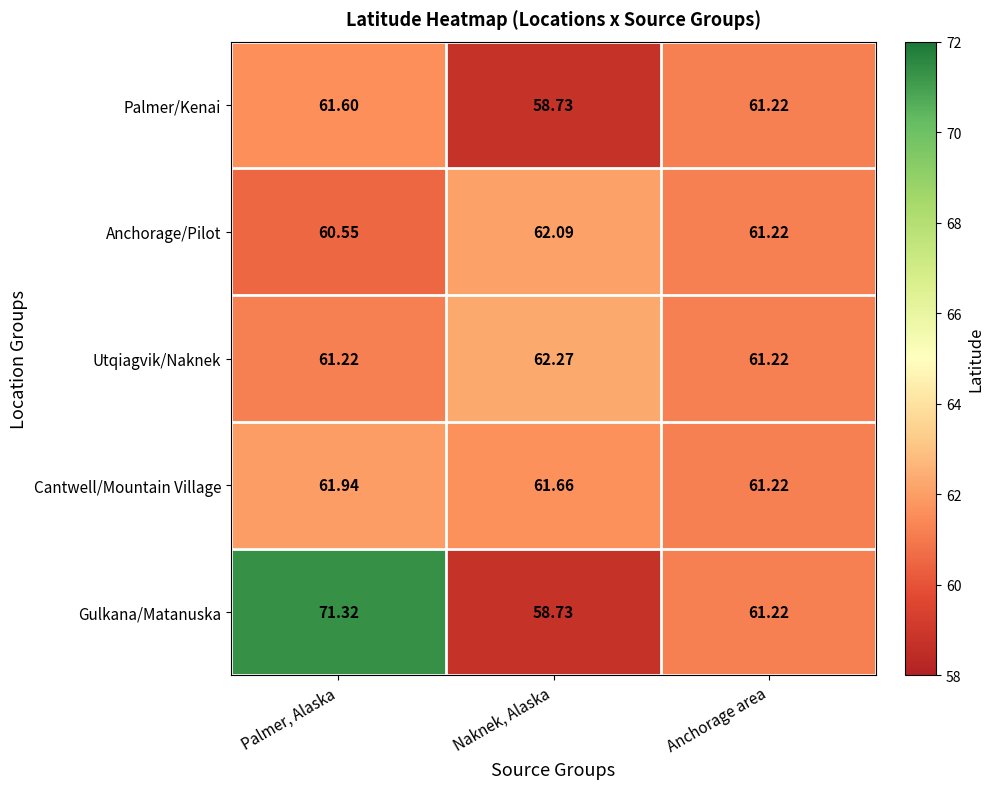

At which category is the sum across all series the highest?

Palmer, Alaska